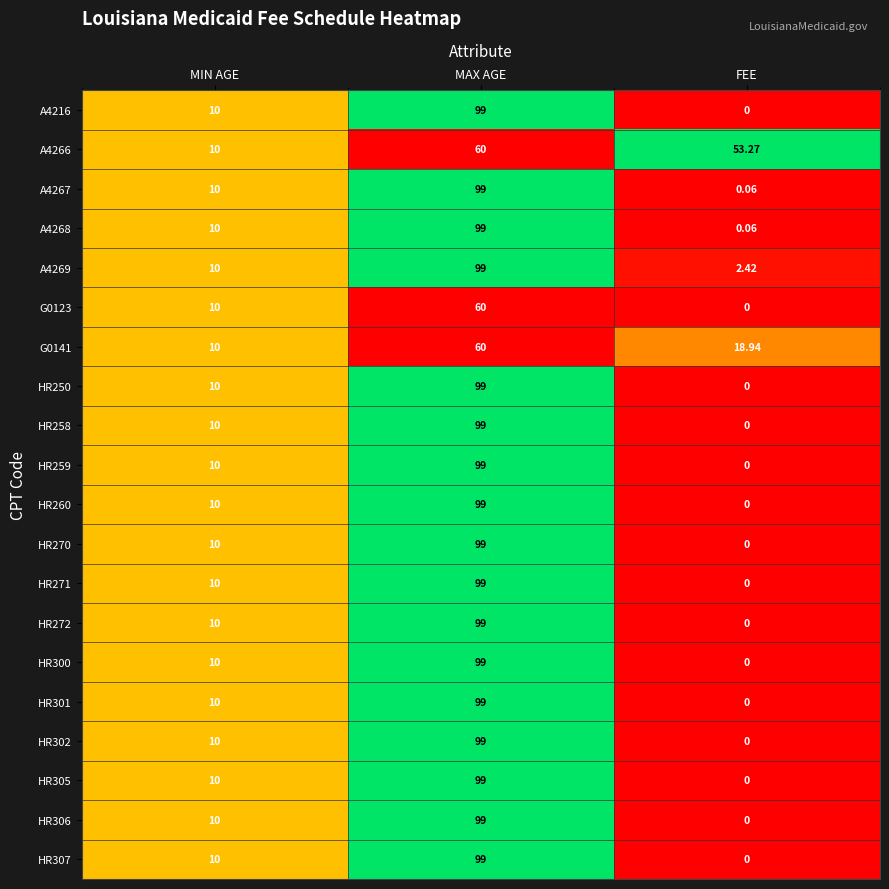

Which category has the lowest value across all series?

FEE